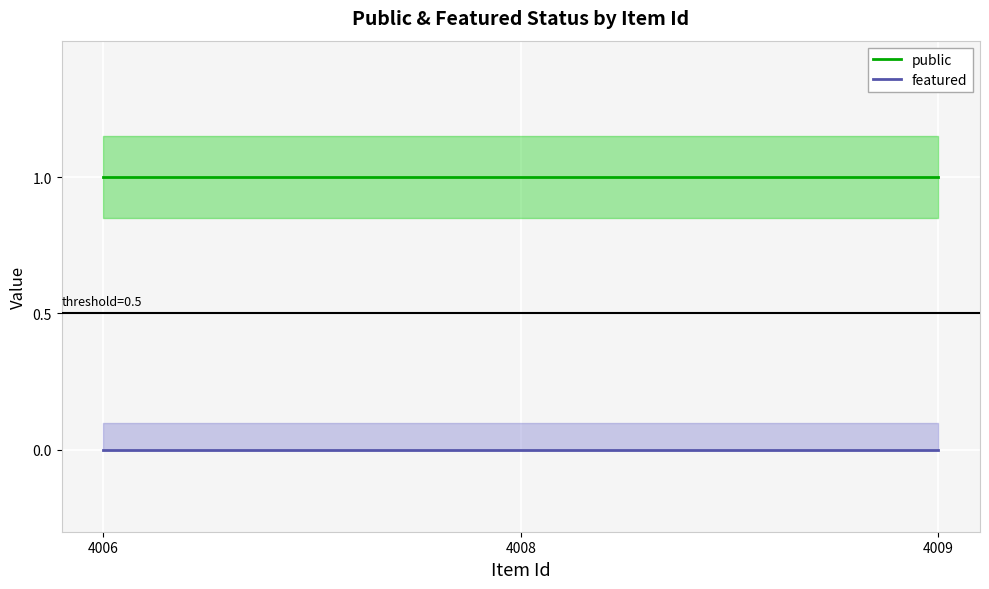

At which category does the chart reach its minimum across all series?

4006